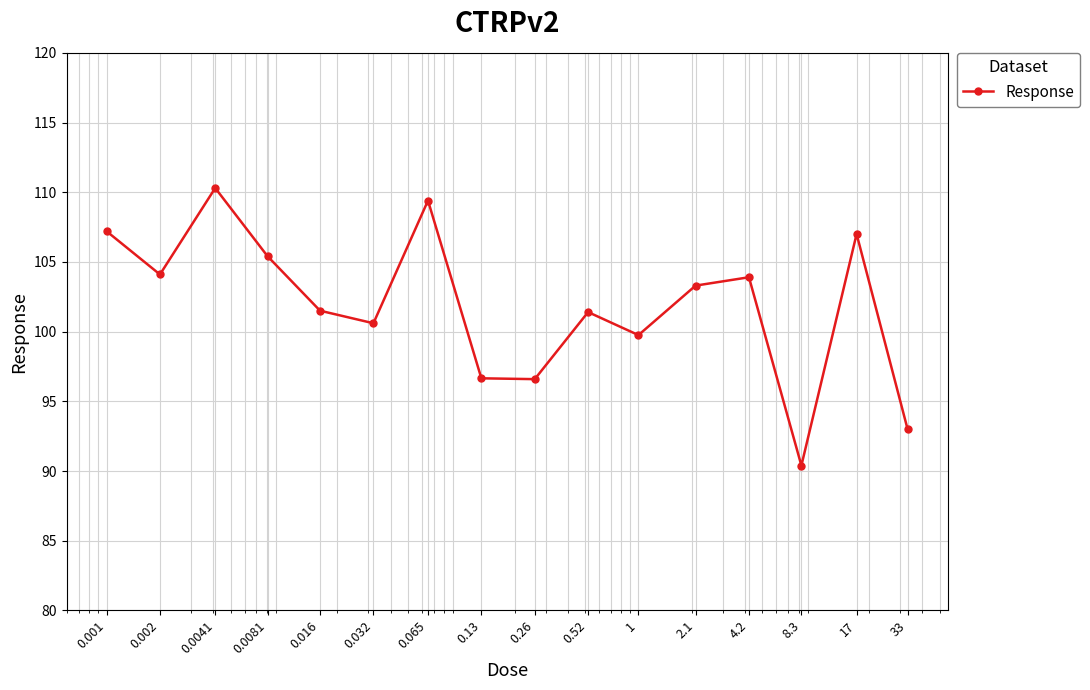

What is the value of the 13th point from the left?

103.9